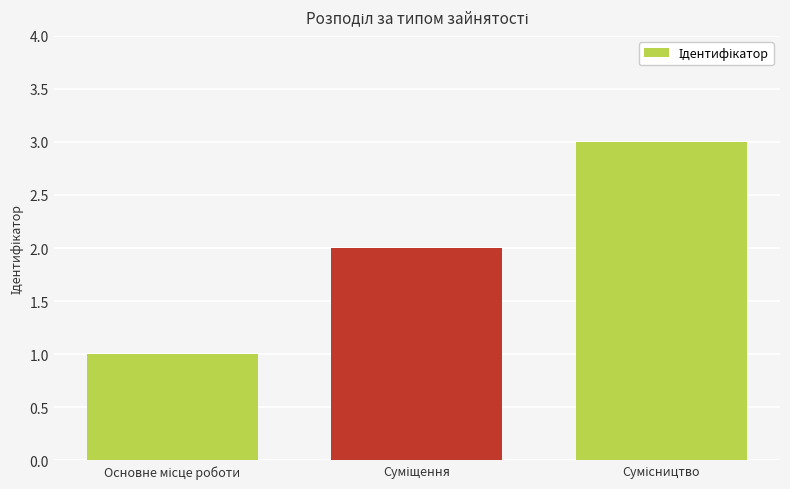

What is the sum of all values?

6